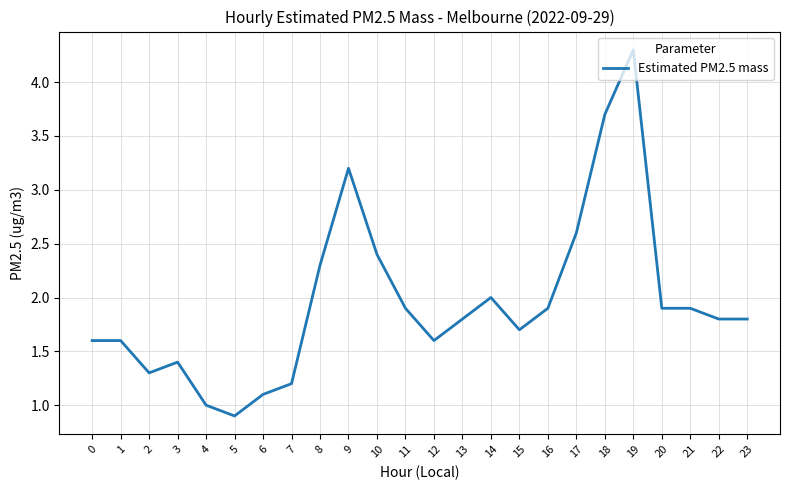

Which has a higher value, 17 or 3?

17